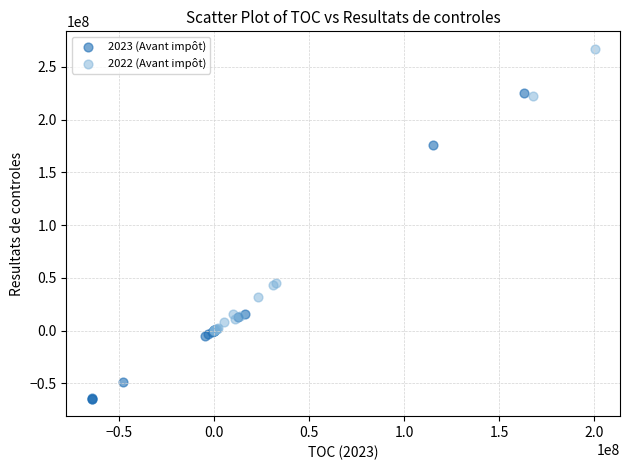

Which series has the largest Y range (max minus min)?

2023 (Avant impôt)